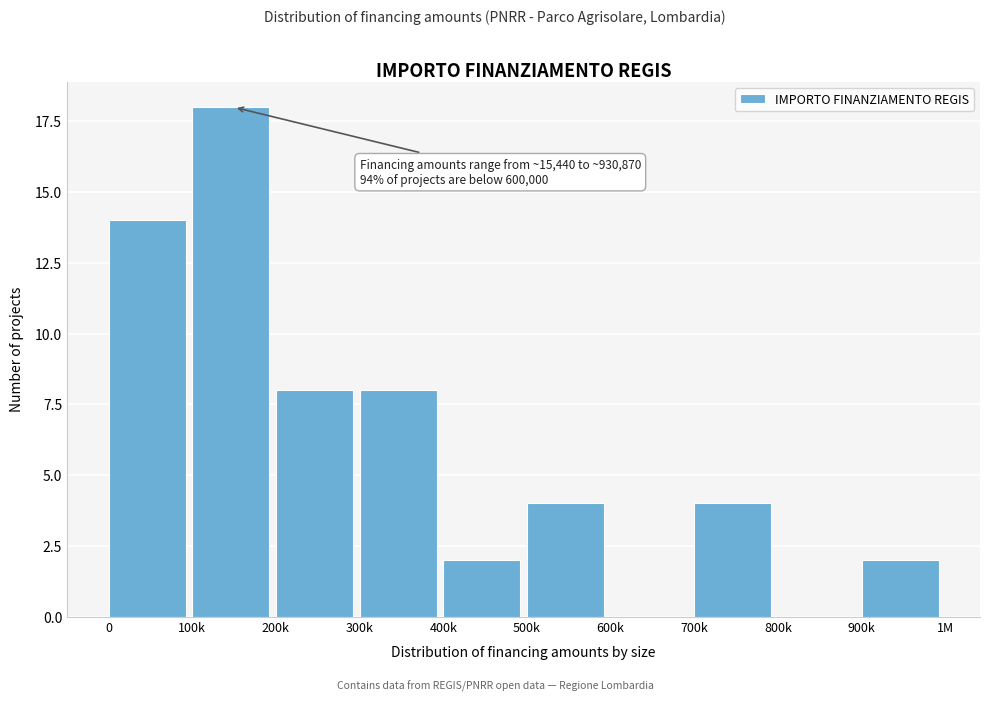

Reading right to left, extract all data points from this chart.

900k=2	800k=0	700k=4	600k=0	500k=4	400k=2	300k=8	200k=8	100k=18	0=14